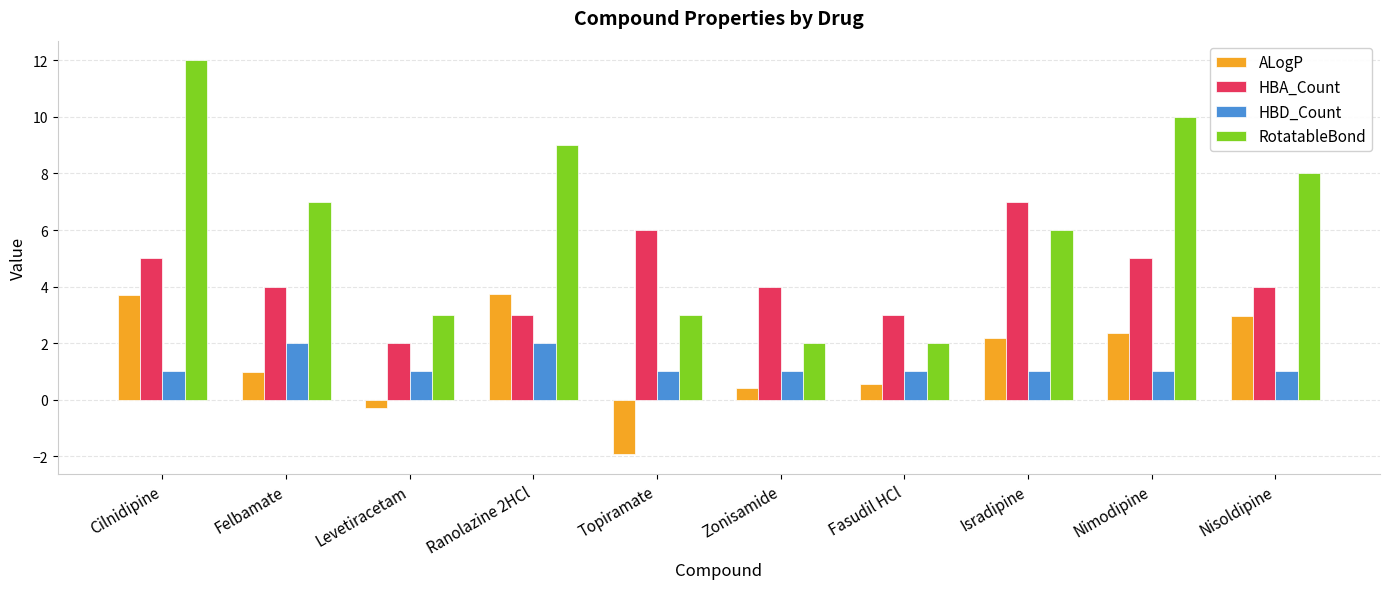

What is the value of the RotatableBond bar at the 9th from the left?

10.0